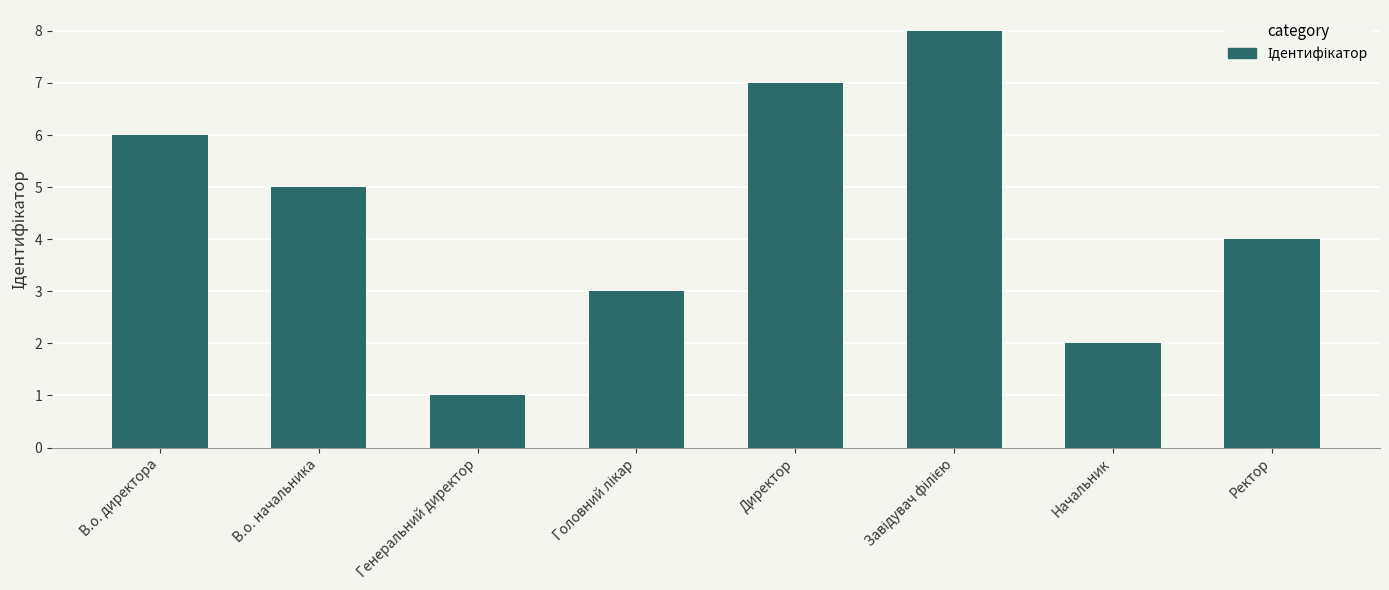

How many distinct data groups are displayed?

1